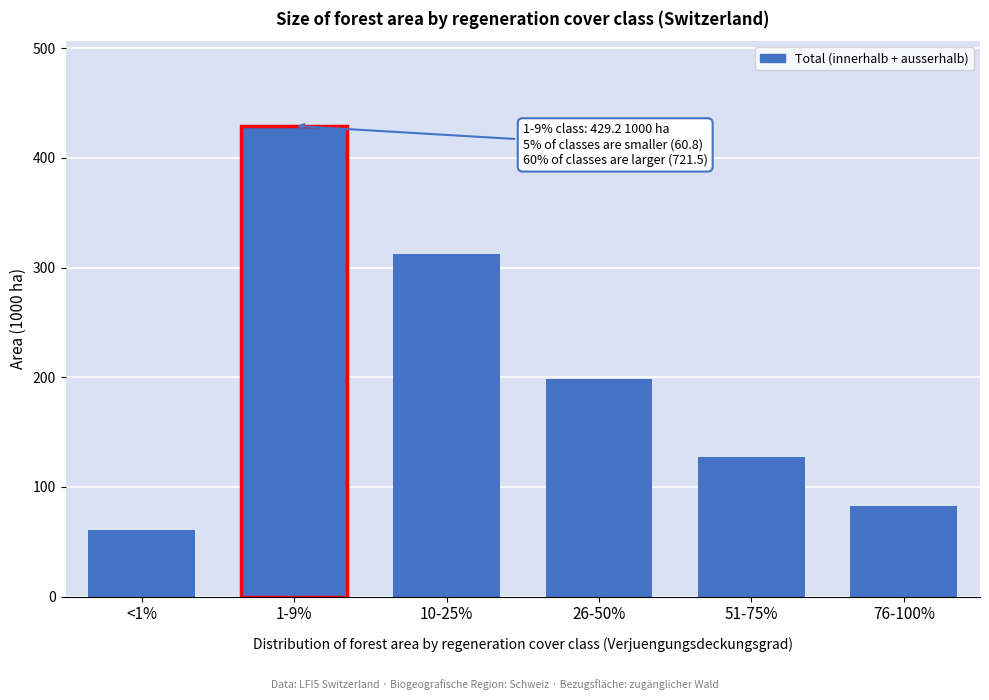

Reading left to right, transcribe all the data shown in this chart.

<1%=60.8	1-9%=429.2	10-25%=312.7	26-50%=198.5	51-75%=127.6	76-100%=82.7